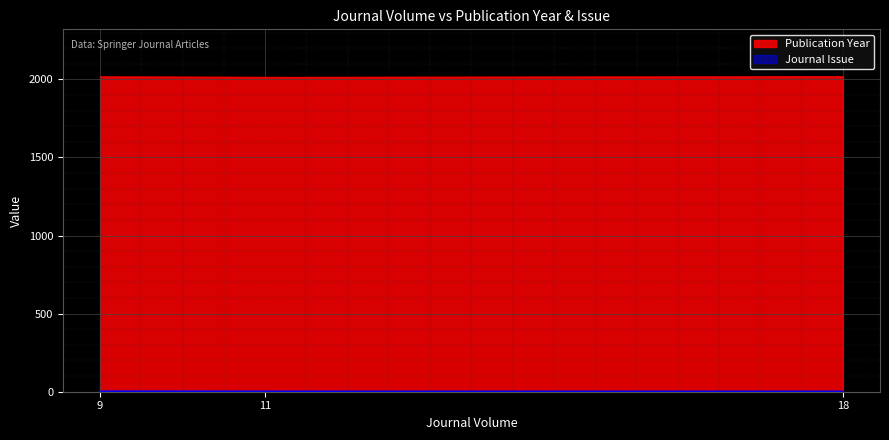

How many values in the Publication Year series are below 2017?

1